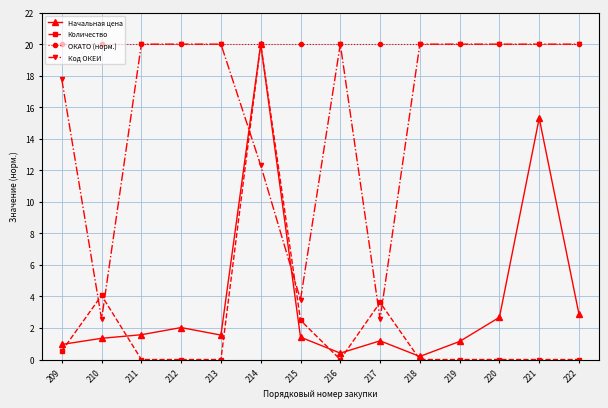

At which category is the sum across all series the highest?

214